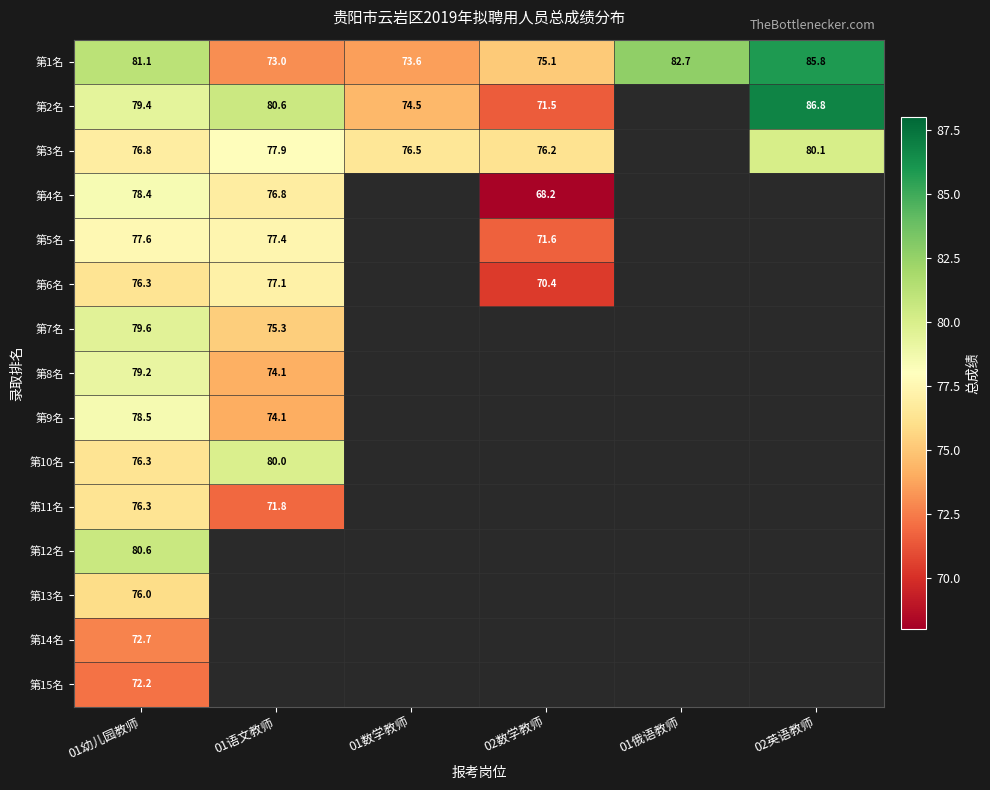

List the series in order of their peak value, lowest first.

第15名, 第14名, 第13名, 第11名, 第6名, 第5名, 第4名, 第9名, 第8名, 第7名, 第10名, 第3名, 第12名, 第1名, 第2名